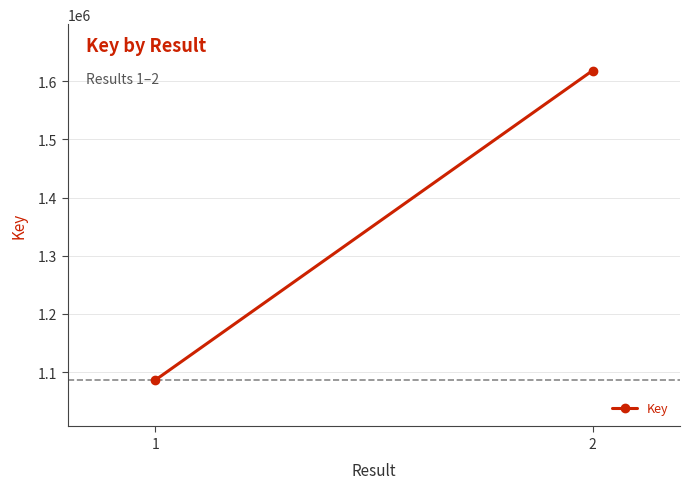

Which category has the lowest value across all series?

1